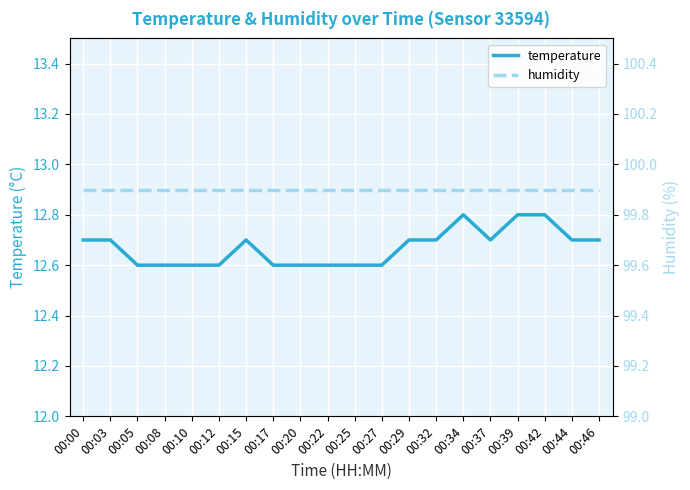

What is the sum of all temperature values?

253.4